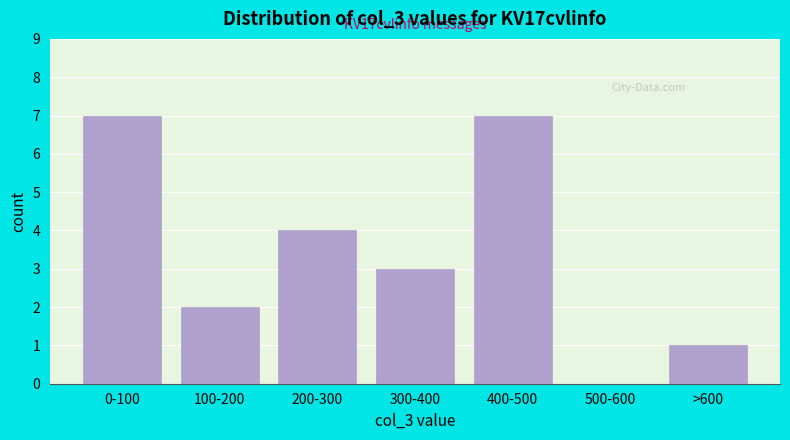

Reading left to right, what are all the values shown in this chart?

0-100=7	100-200=2	200-300=4	300-400=3	400-500=7	500-600=0	>600=1